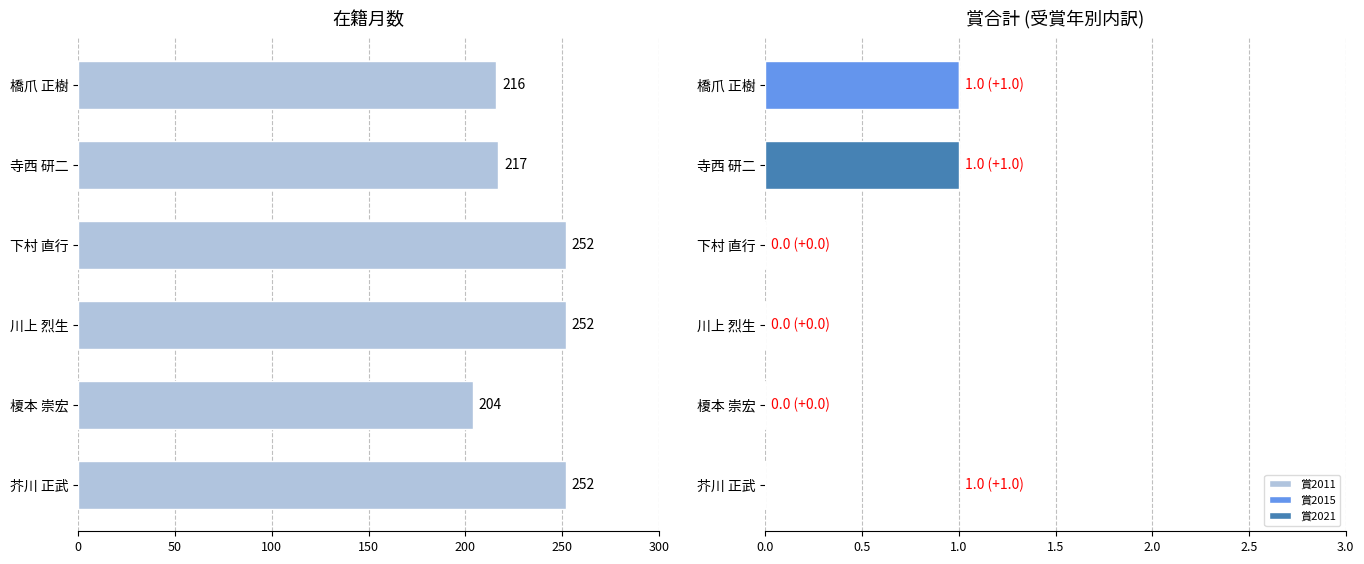

The value of 賞2015 at 下村 直行 is 0. True or false?

True